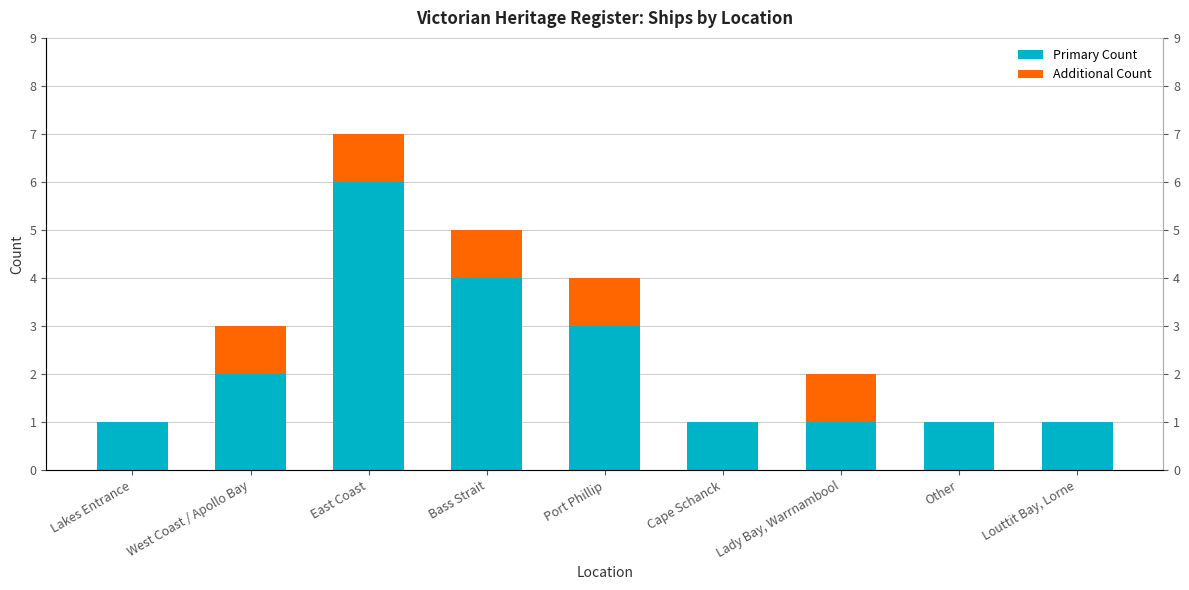

What is the label of the 1st bar from the right?

Louttit Bay, Lorne